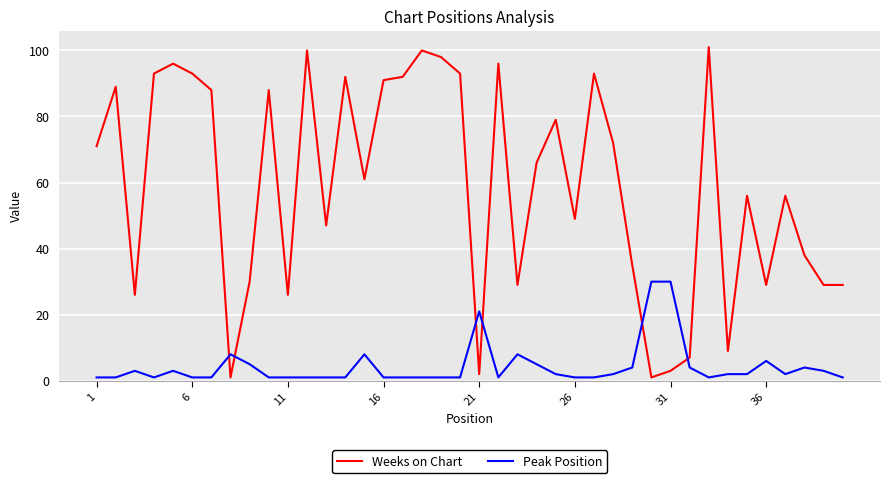

Rank the series by their average value, from highest to lowest.

Weeks on Chart, Peak Position